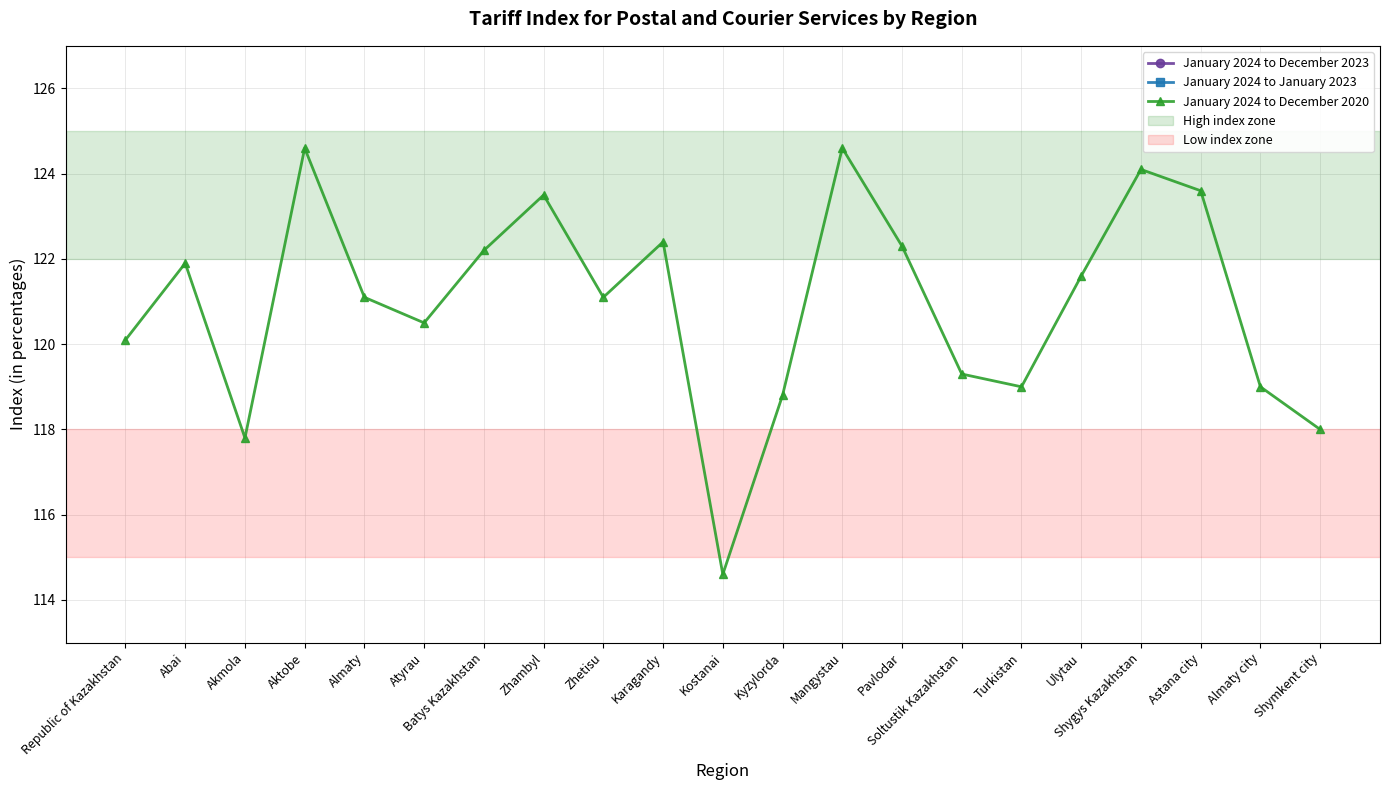

Which series has the largest total across all categories?

January 2024 to December 2020